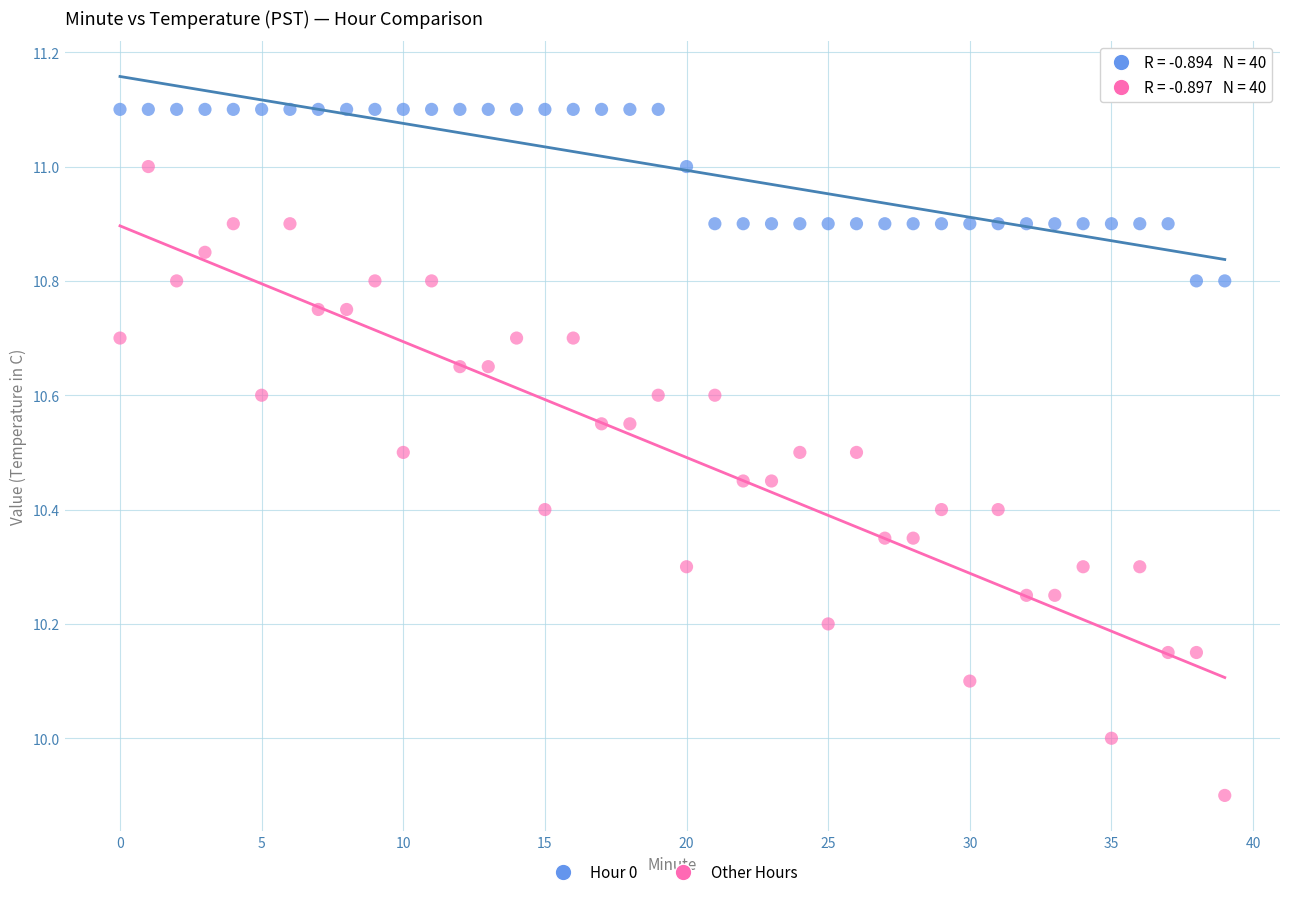

Which series contains the lowest Y value?

Other Hours